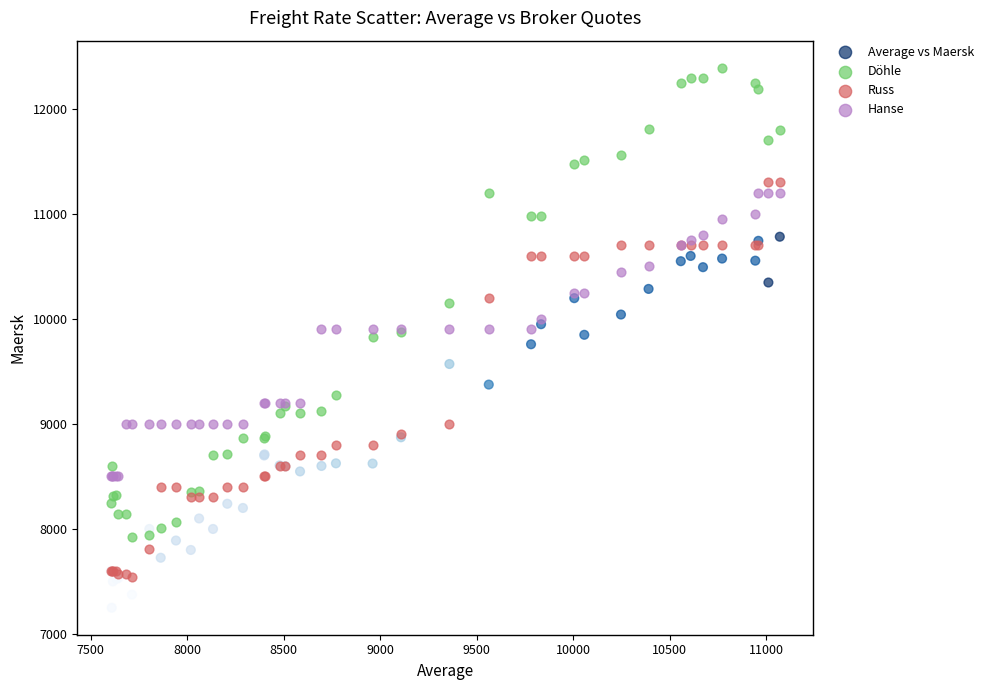

What are all the series names shown in the legend?

Average vs Maersk, Döhle, Russ, Hanse